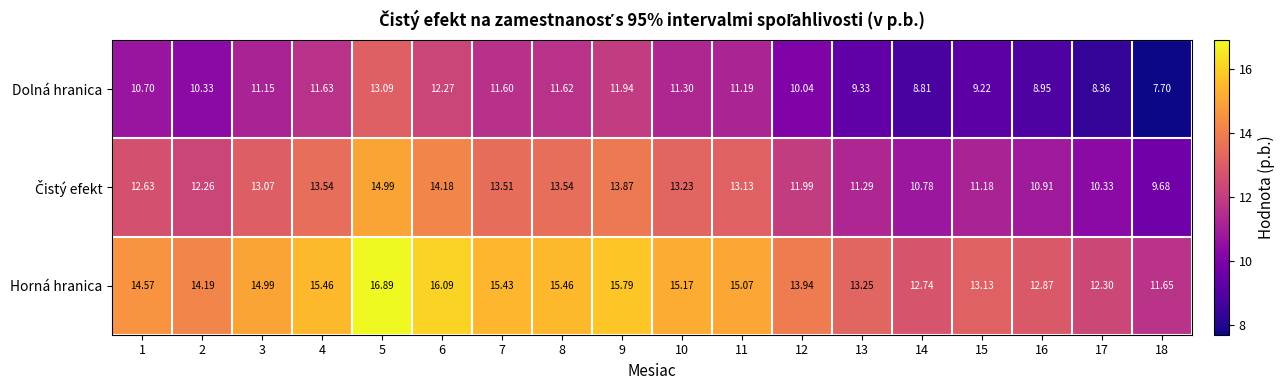

What is the total value across all series at 3?

39.2